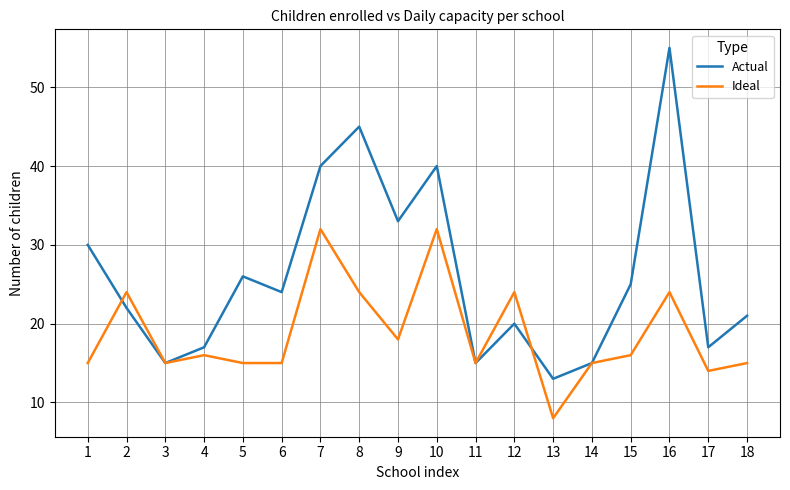

Which series has the largest range (max minus min)?

Actual